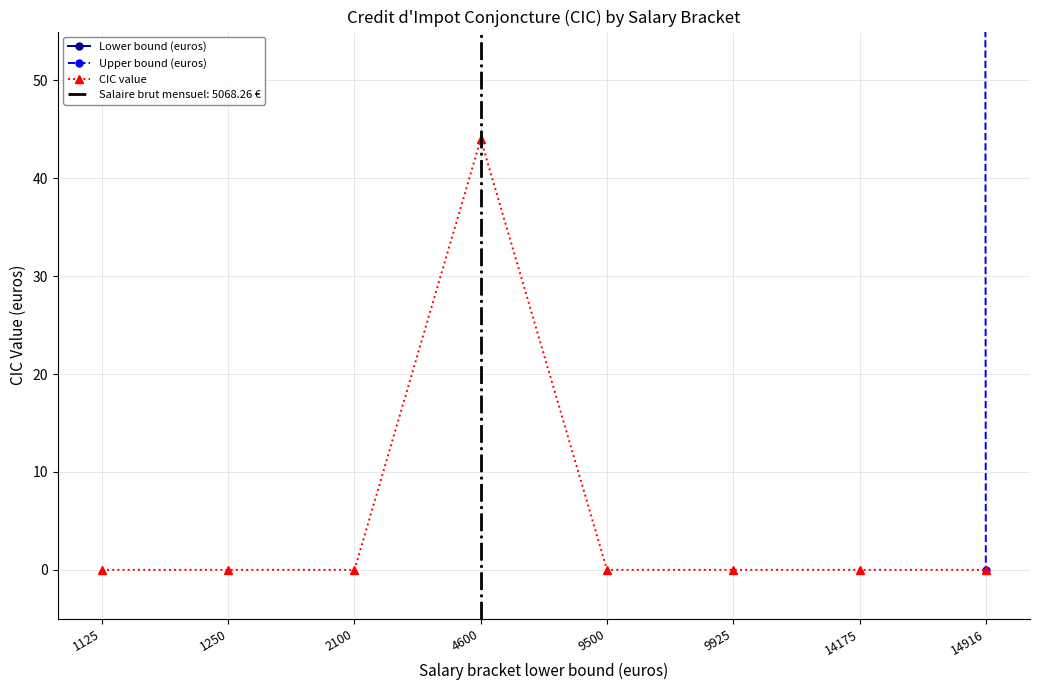

Is the value of Upper bound (euros) at 14916 greater than the value of CIC value at 14916?

No